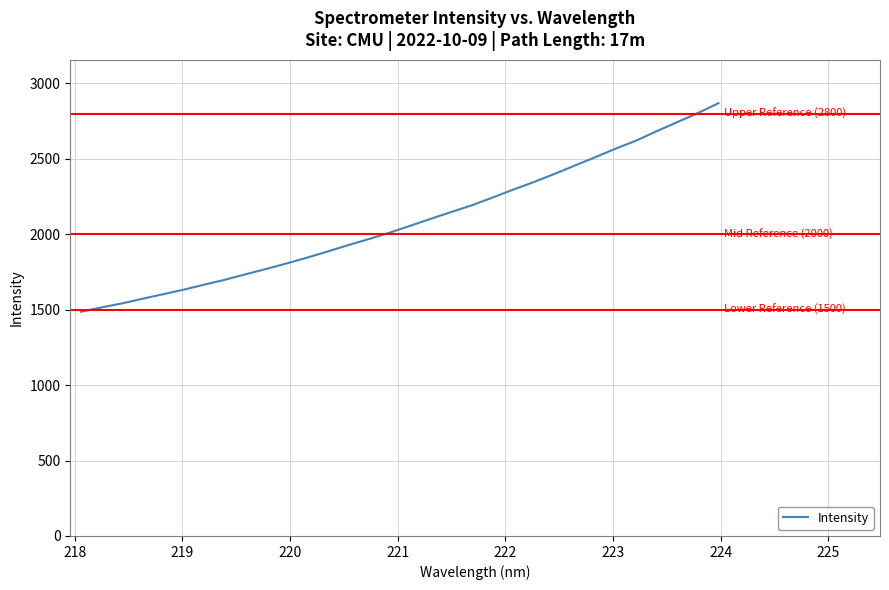

What is the greatest value displayed?

2869.4